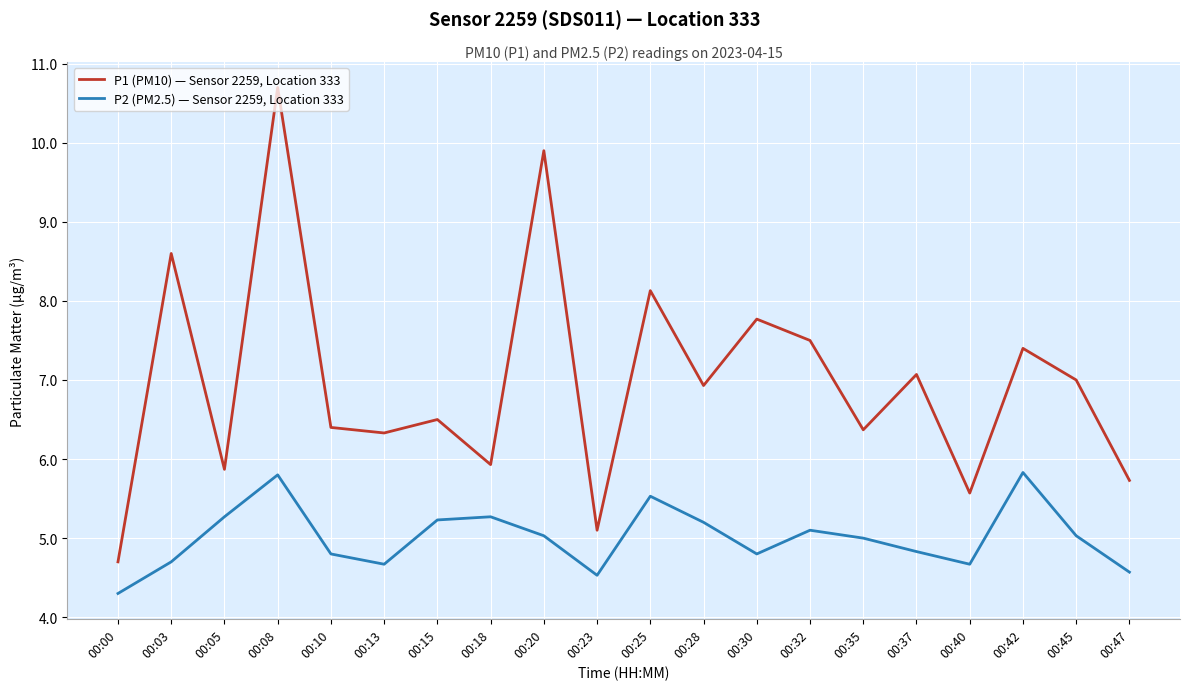

Count the number of categories in the chart.

20